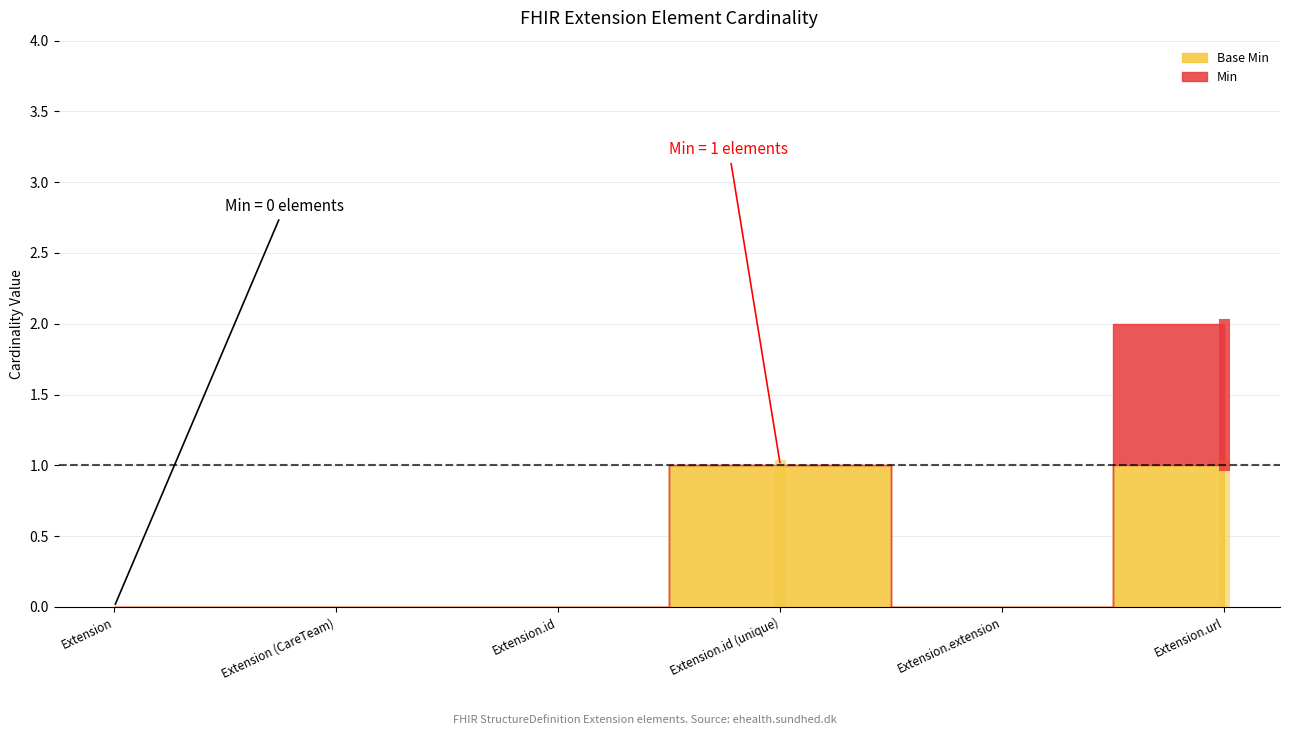

What is the difference between the maximum and minimum values?

1